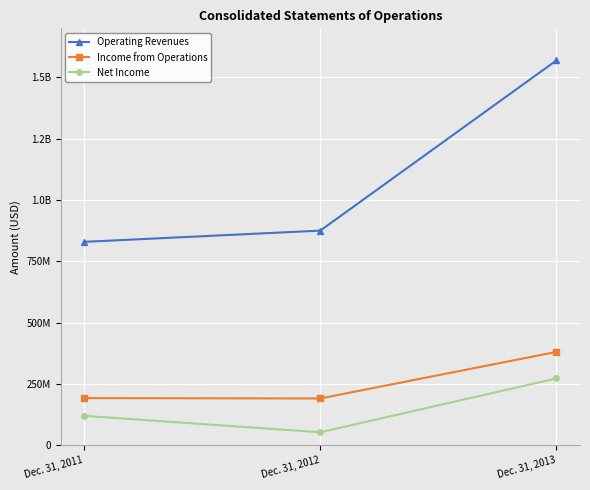

What are all the series names shown in the legend?

Operating Revenues, Income from Operations, Net Income